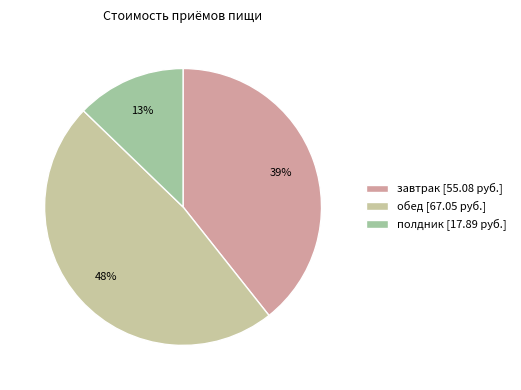

Between обед and завтрак, which is larger?

обед